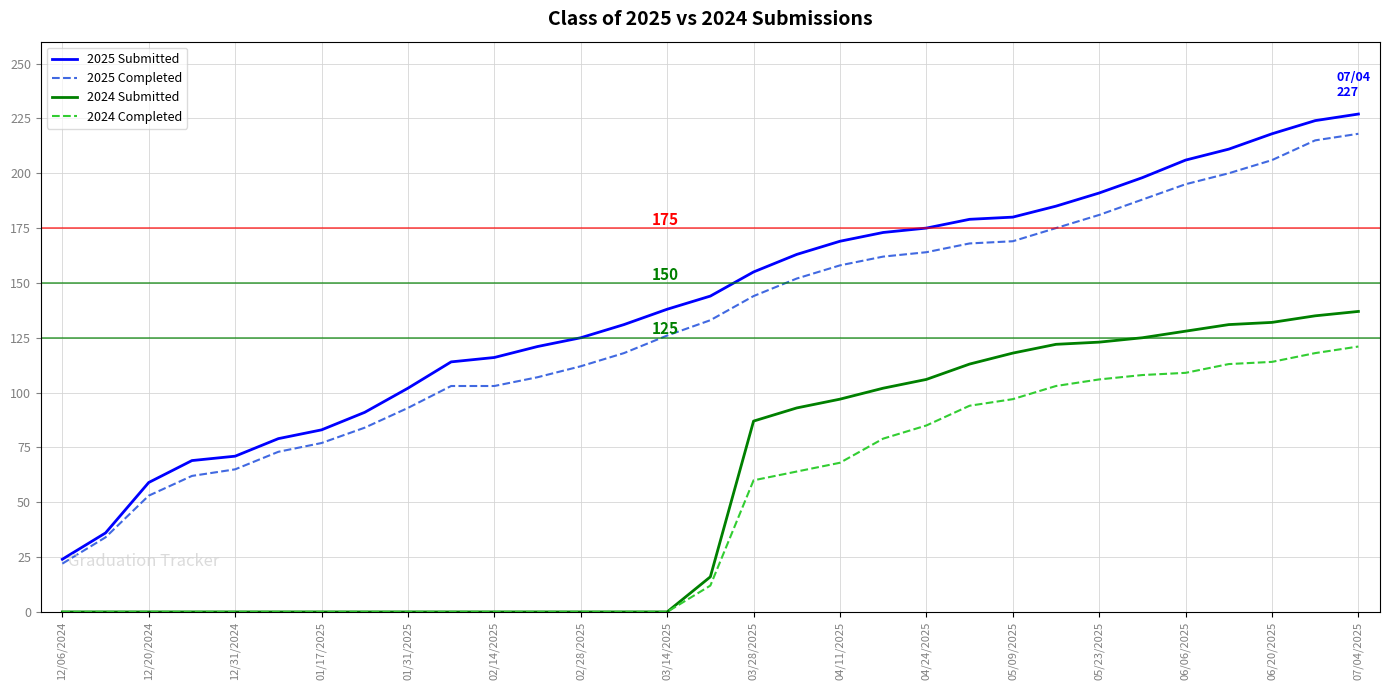

What is the maximum value shown in the chart?

227